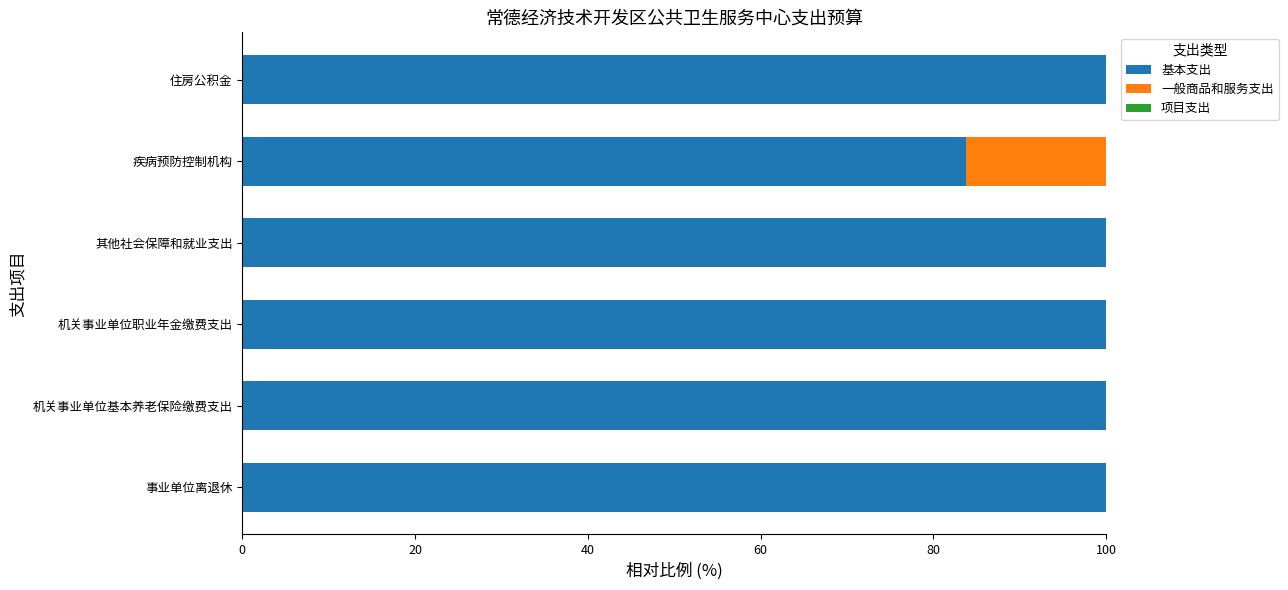

The 基本支出 series shows 100.0 at 住房公积金. True or false?

True